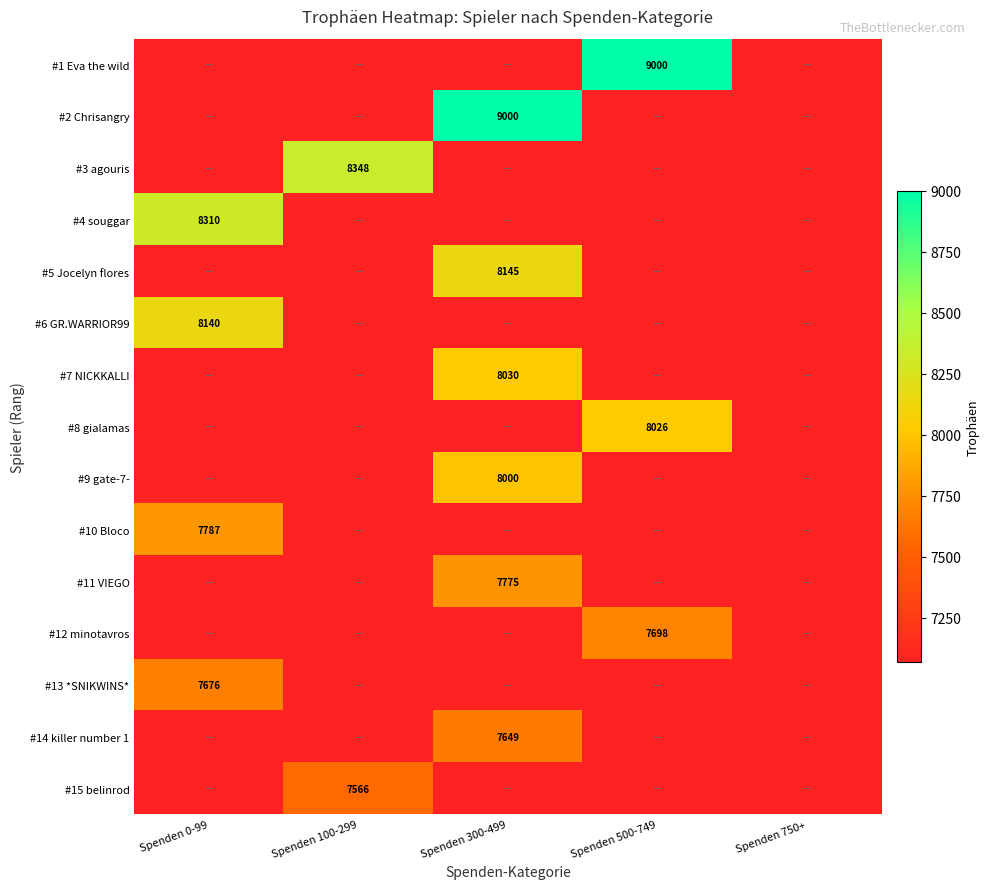

The #1 Eva the wild series shows 9000 at Spenden 500-749. True or false?

True